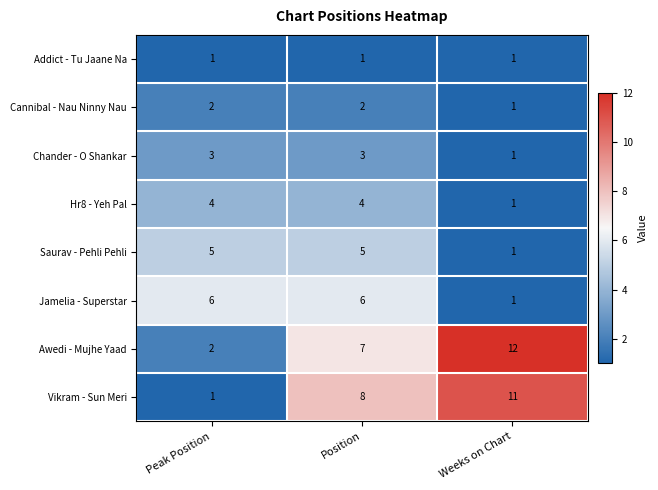

List the series in order of their peak value, highest first.

Awedi - Mujhe Yaad, Vikram - Sun Meri, Jamelia - Superstar, Saurav - Pehli Pehli, Hr8 - Yeh Pal, Chander - O Shankar, Cannibal - Nau Ninny Nau, Addict - Tu Jaane Na